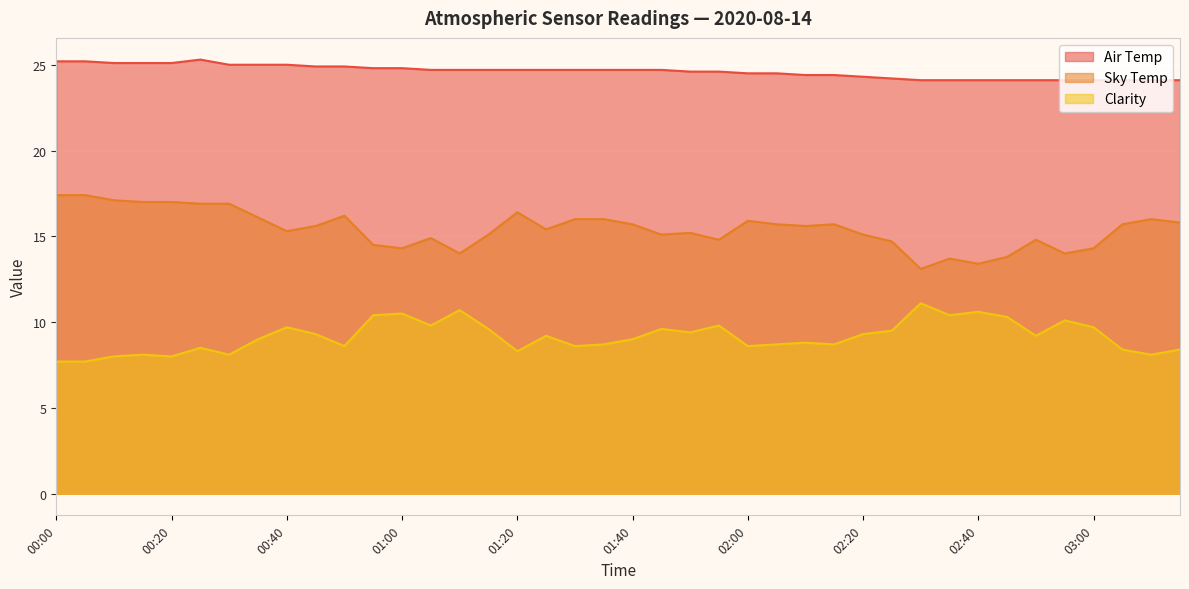

Does the chart display data point markers on the line(s)?

No